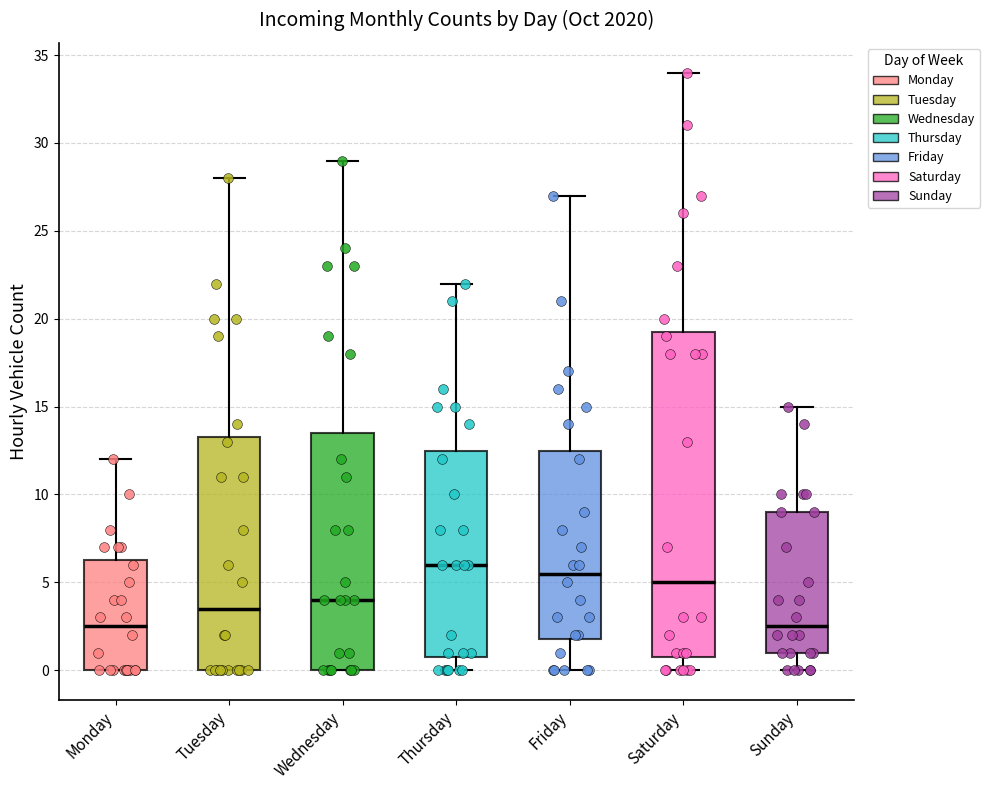

Where does the median line of the box for Tuesday sit on the y-axis? The values are not printed on the chart, so give them approximately, as read against the axis.

3.5